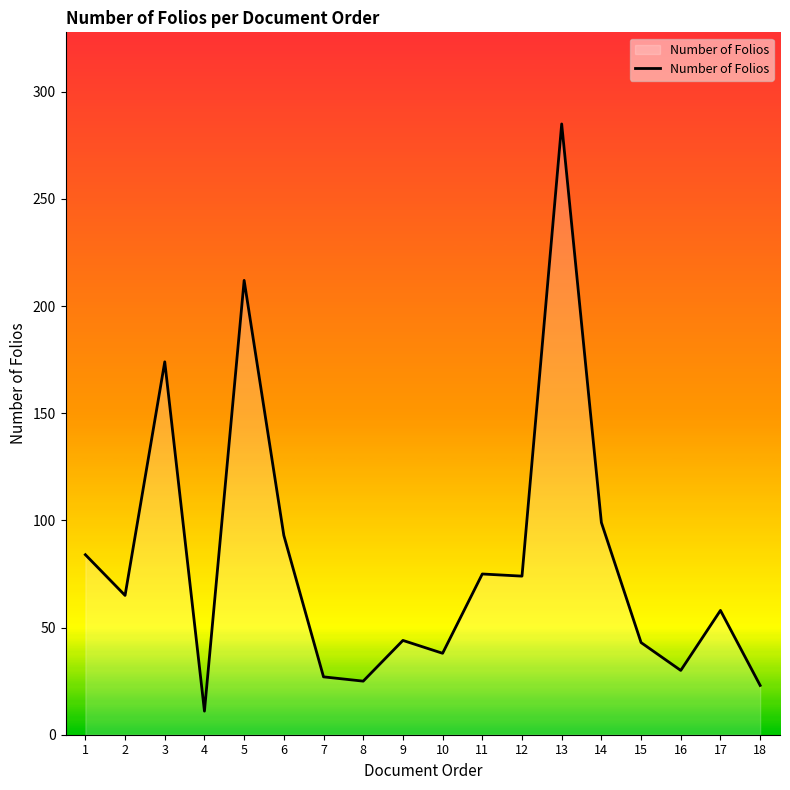

Approximately how many times larger is the value at 14 compared to 2?

1.5